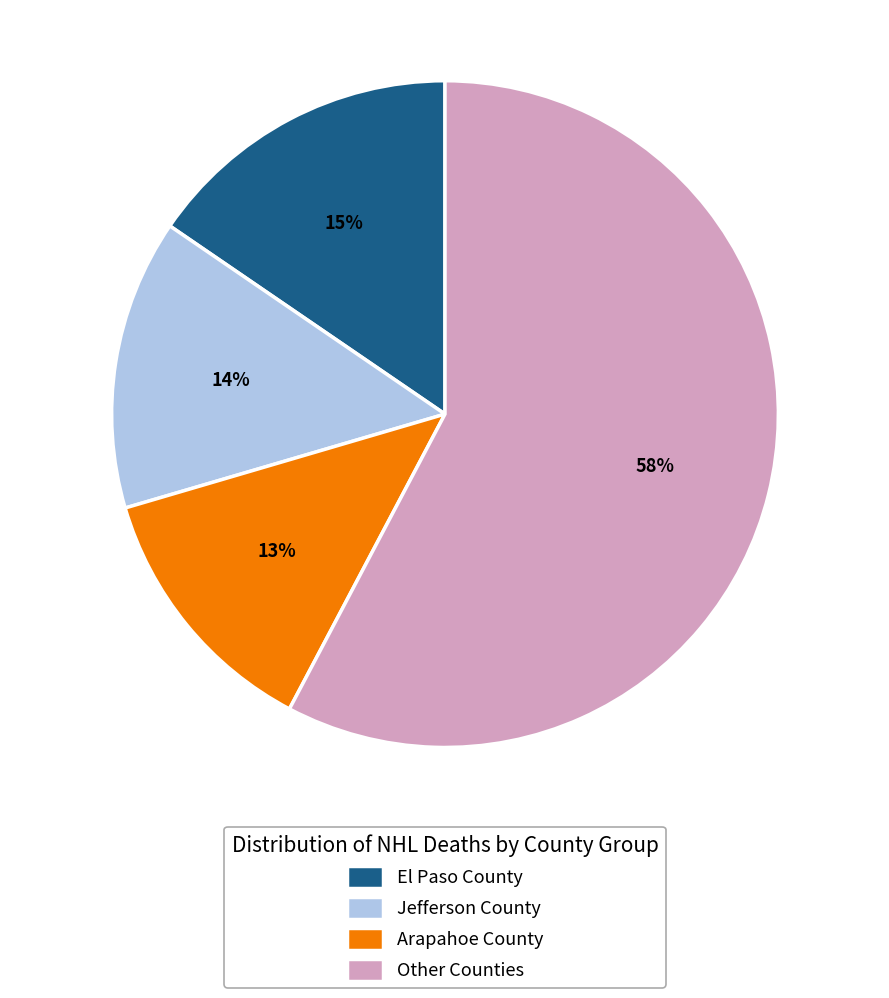

To the nearest percent, what percentage of the pie is Arapahoe County?

13%